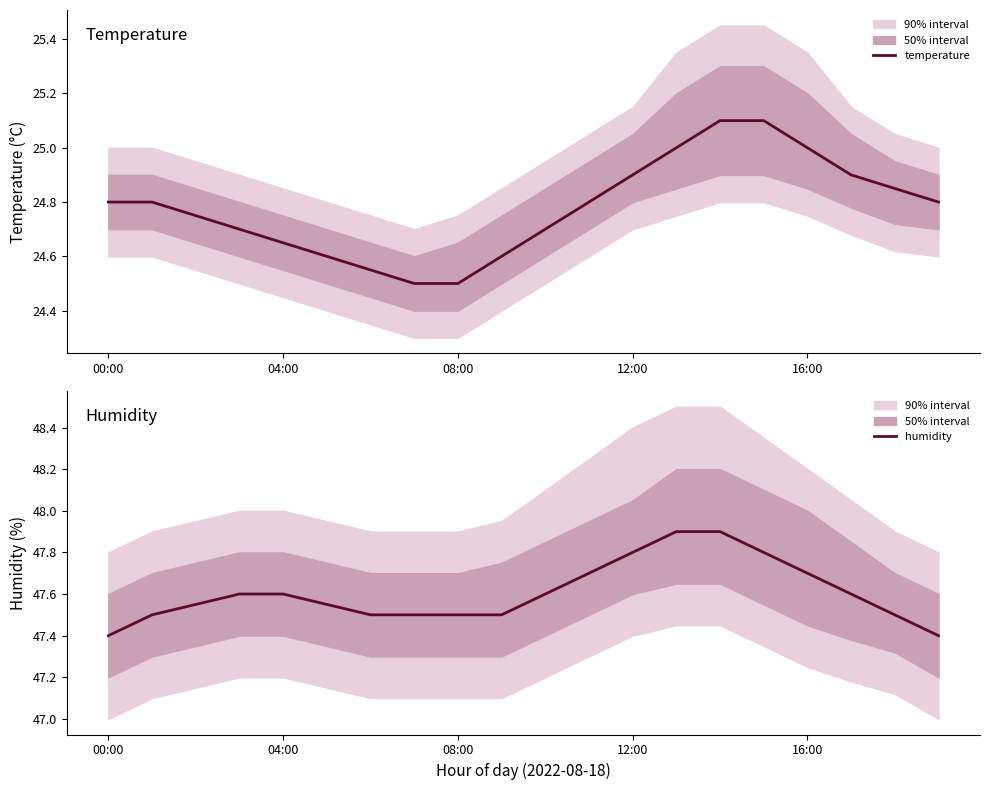

Does the chart have visible grid lines?

No